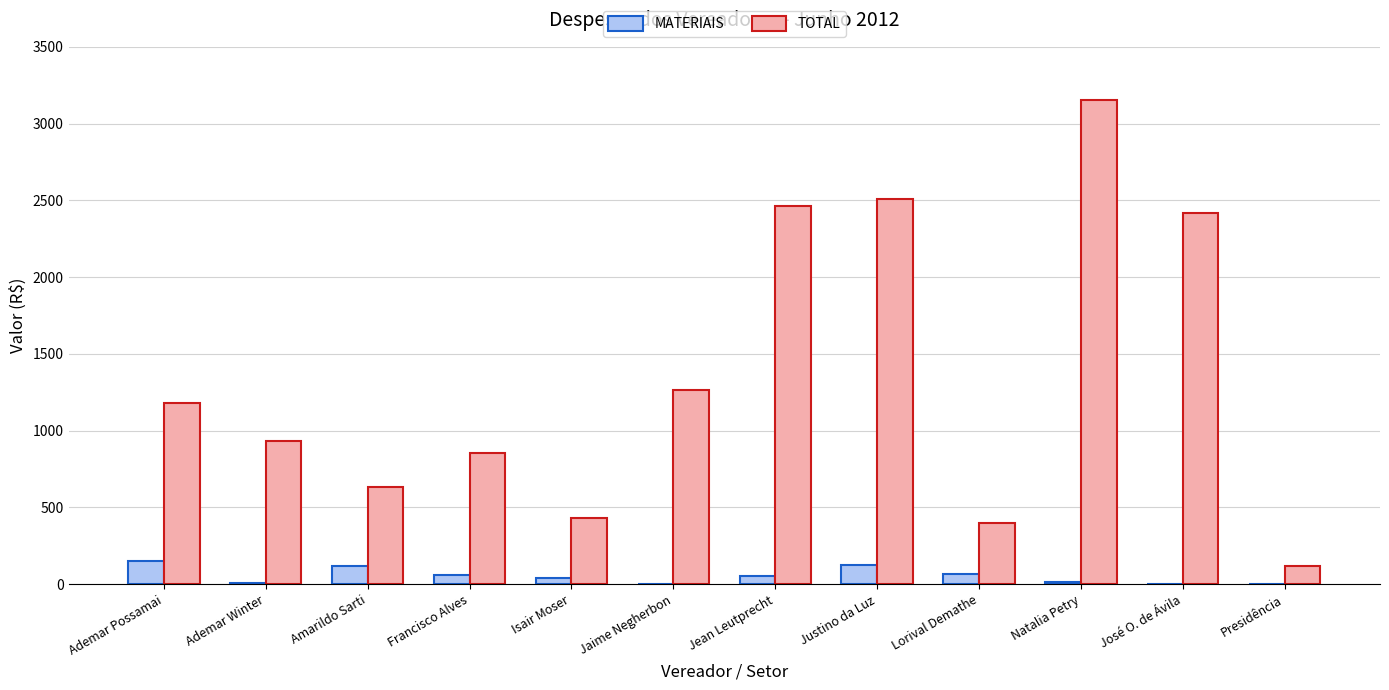

At which label does MATERIAIS first exceed 50?

Ademar Possamai